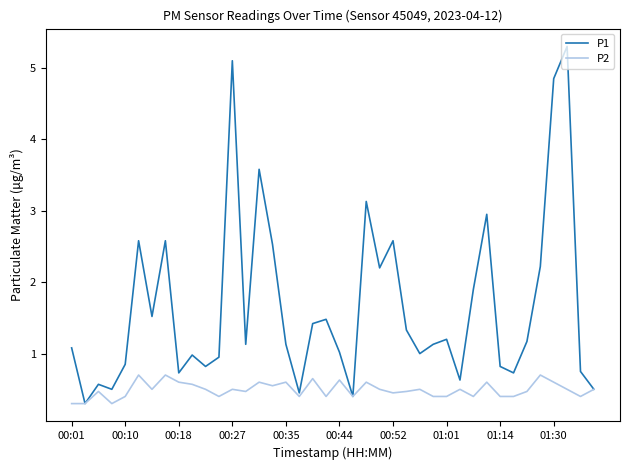

What are all the series names shown in the legend?

P1, P2